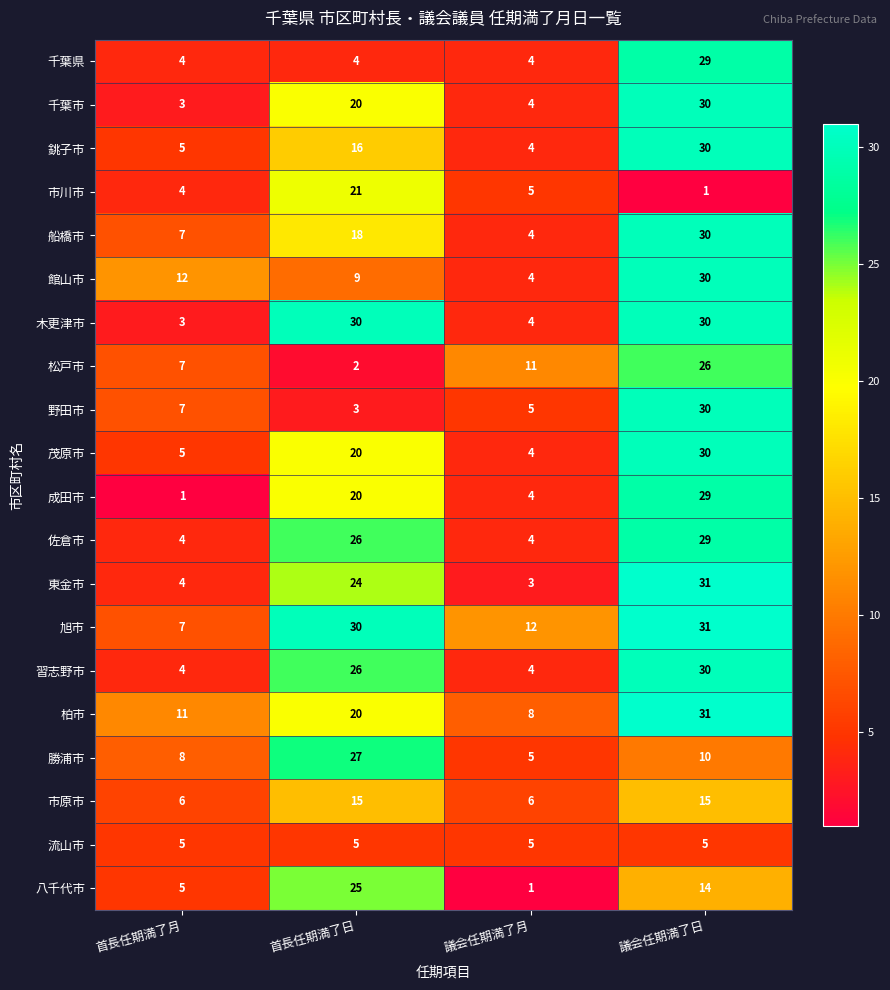

True or false: 佐倉市 has a value of 16 at 議会任期満了日.

False